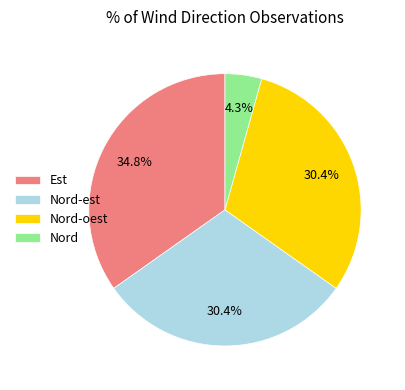

To the nearest percent, what percentage of the pie is Nord?

4%